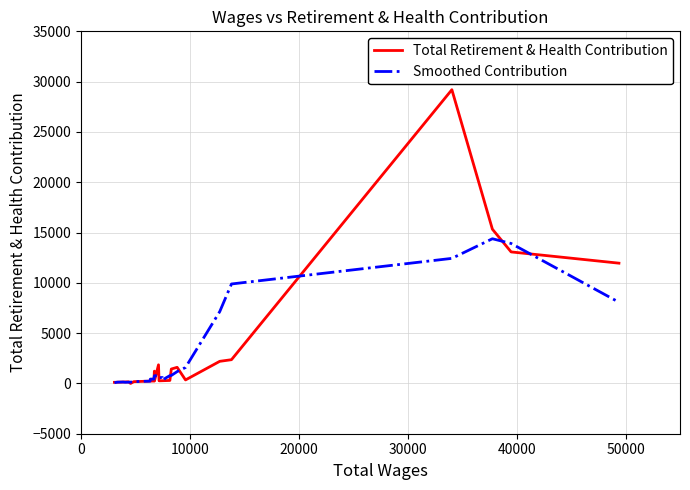

Which series has the widest spread of values?

Total Retirement & Health Contribution